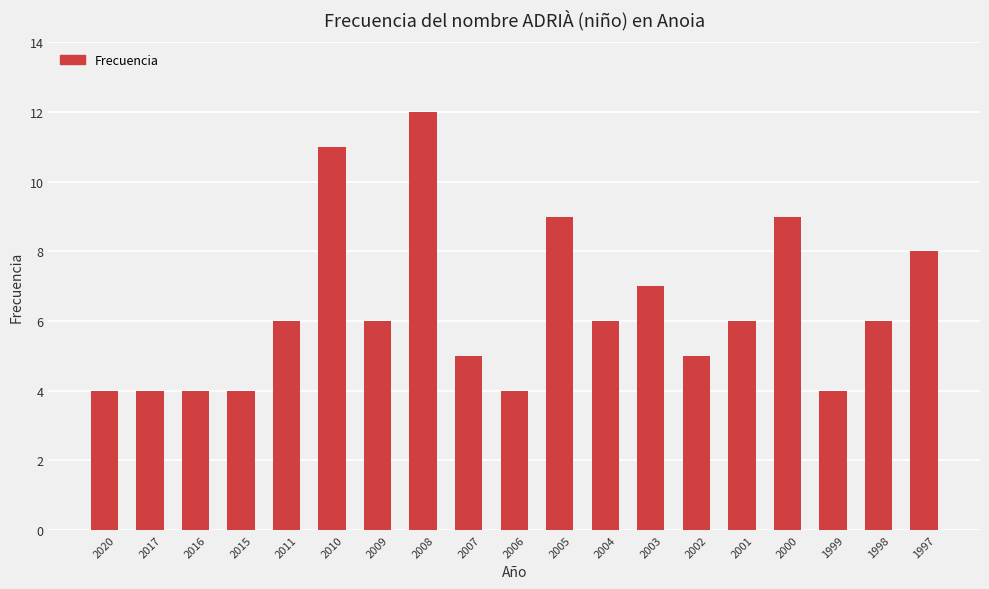

Between 2011 and 2007, which is larger?

2011